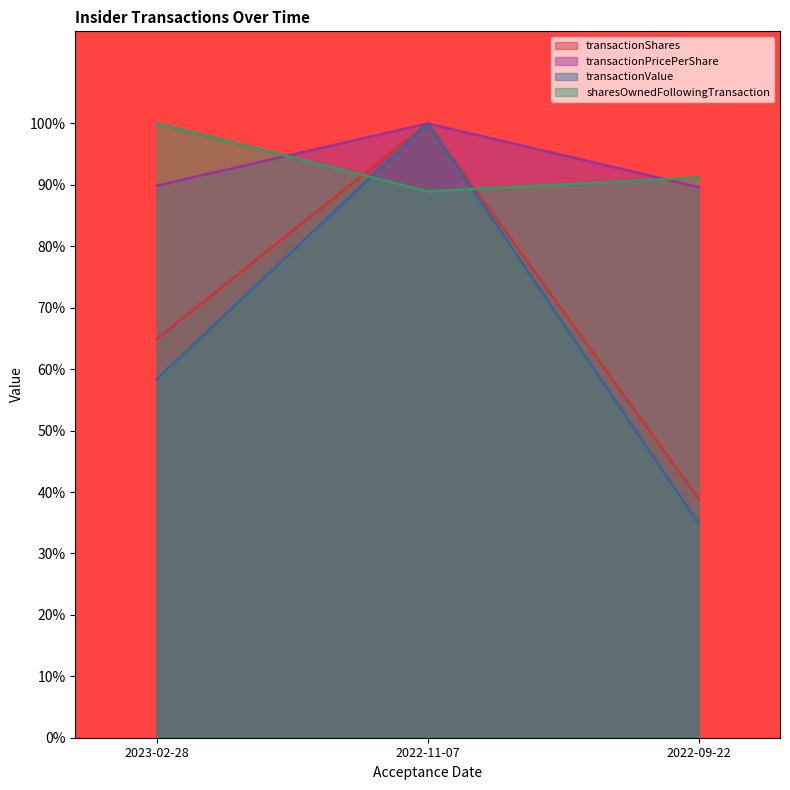

At which category is the sum across all series the highest?

2022-11-07